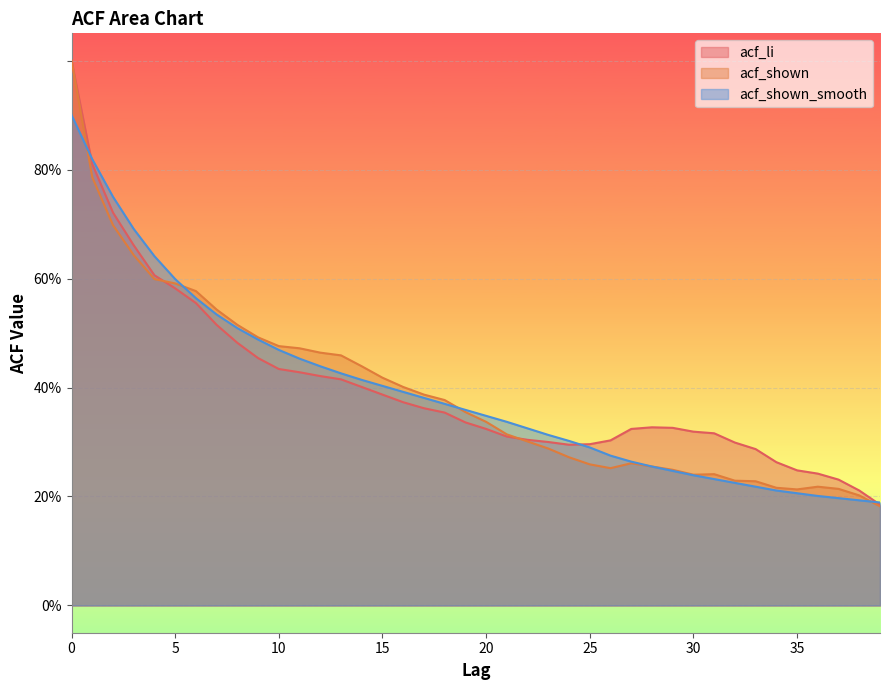

How many lines are shown in the chart?

3